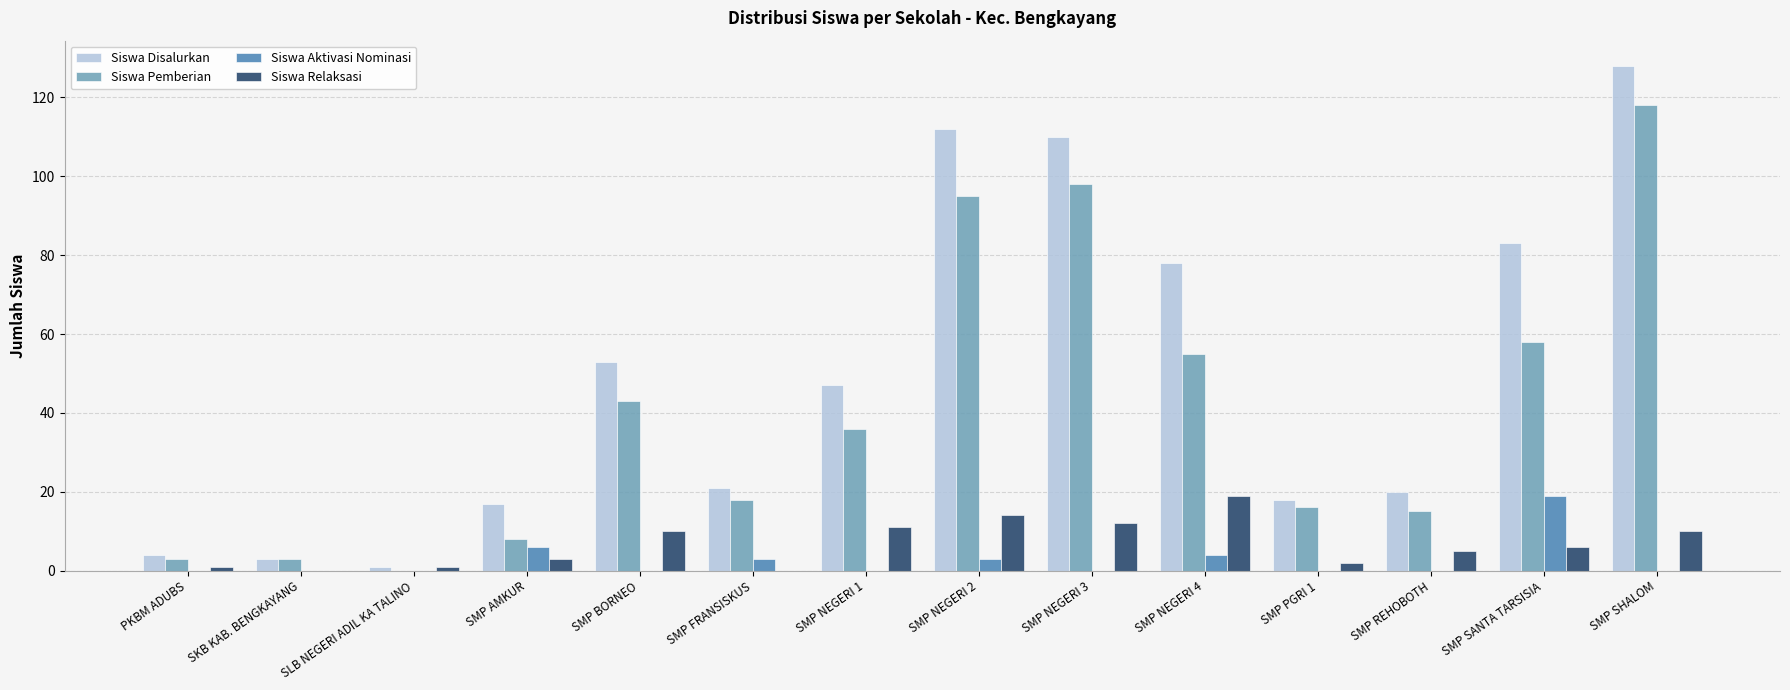

What are all the series names shown in the legend?

Siswa Disalurkan, Siswa Pemberian, Siswa Aktivasi Nominasi, Siswa Relaksasi